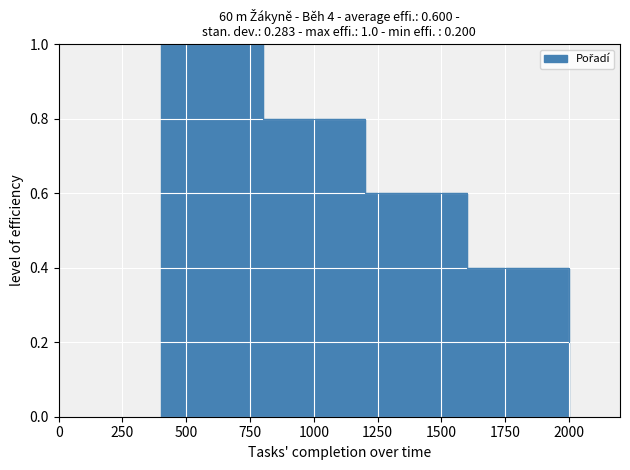

Reading left to right, transcribe all the data shown in this chart.

1.0	0.8	0.6	0.4	0.2